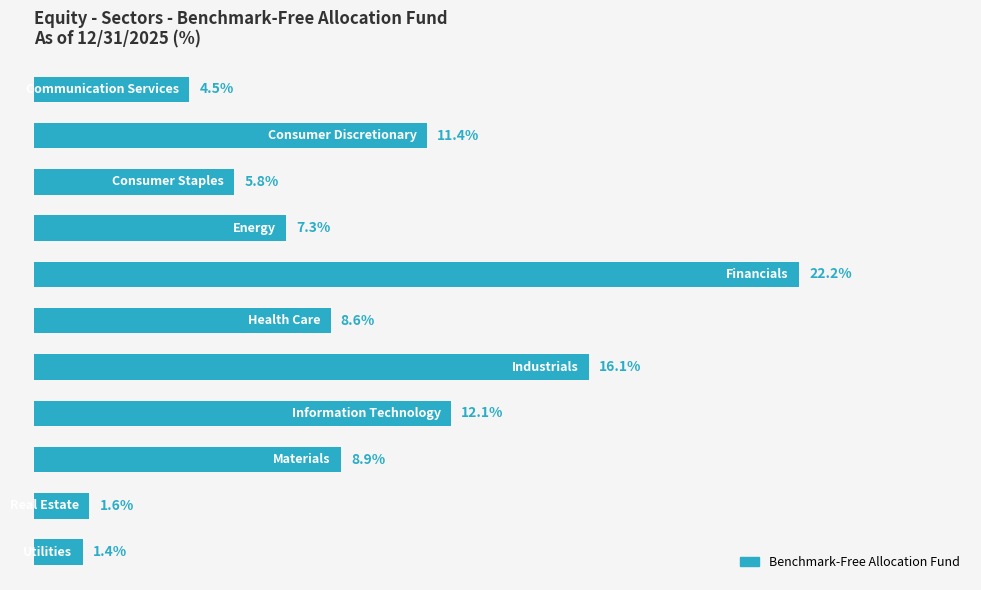

What is the difference between the maximum and second lowest values?

20.6